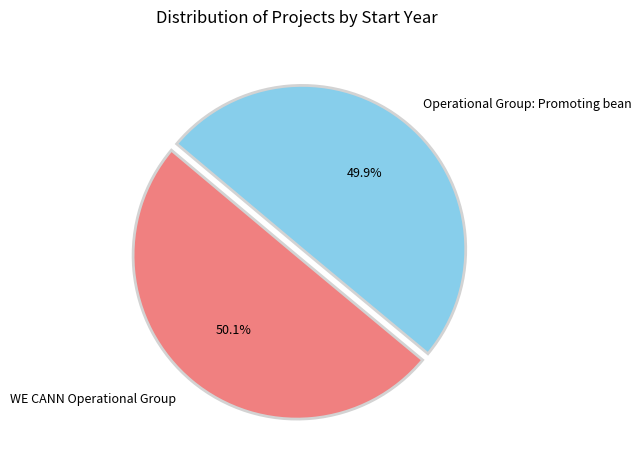

True or false: WE CANN Operational Group accounts for 50% of the total.

True